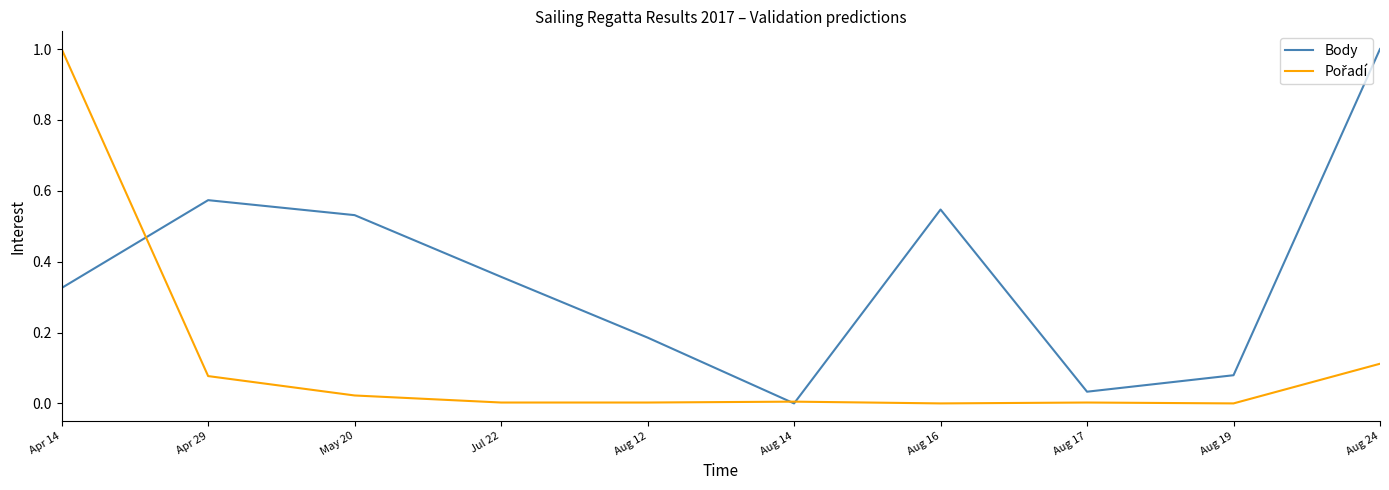

What is the greatest value displayed?

1.0